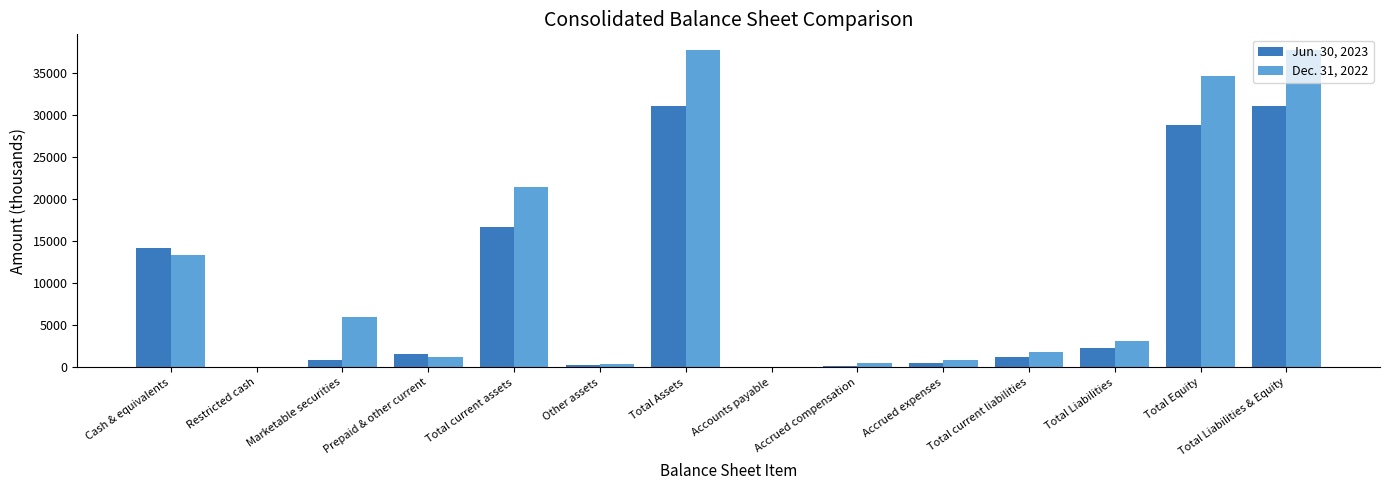

Where is Dec. 31, 2022 nearest to the value 18854?

Total current assets